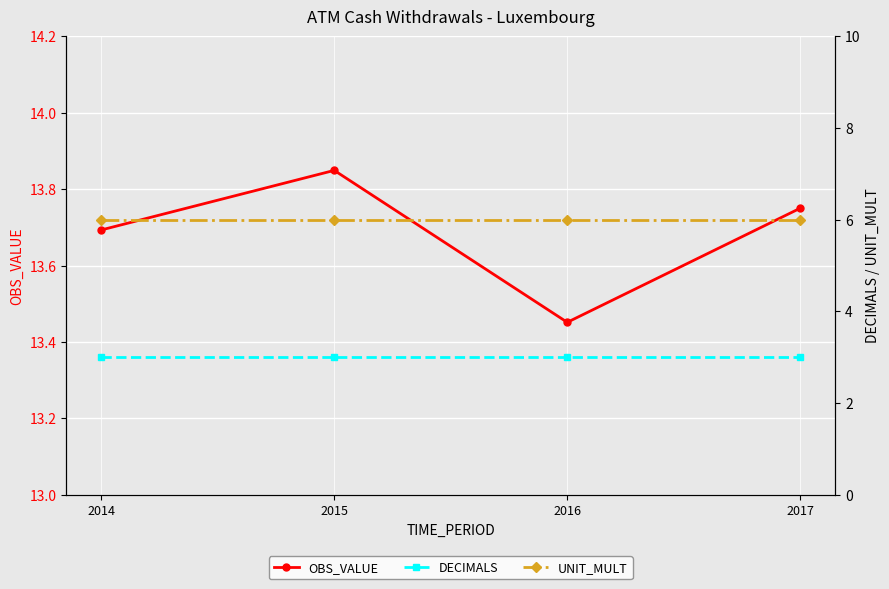

What value does the UNIT_MULT series have at 2017?

6.0